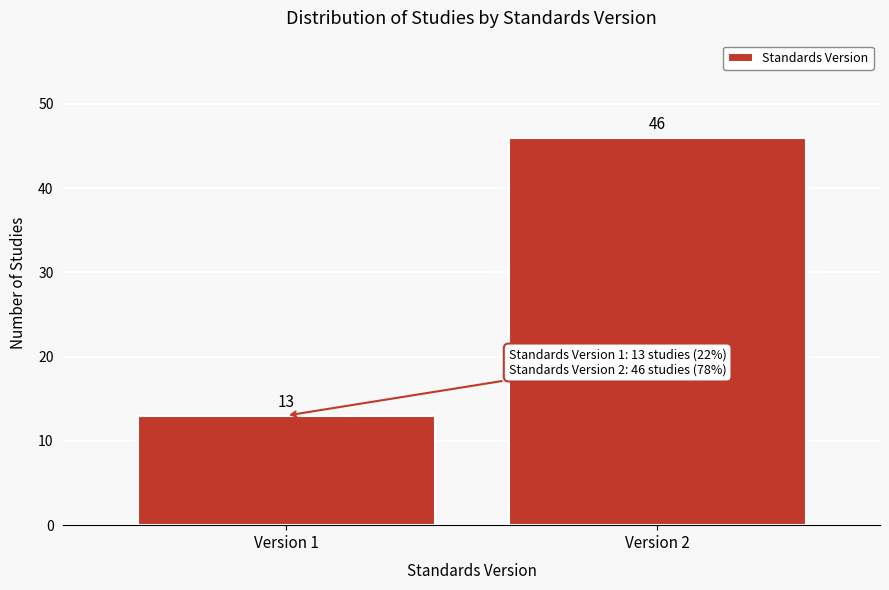

Reading left to right, what are all the values shown in this chart?

13	46